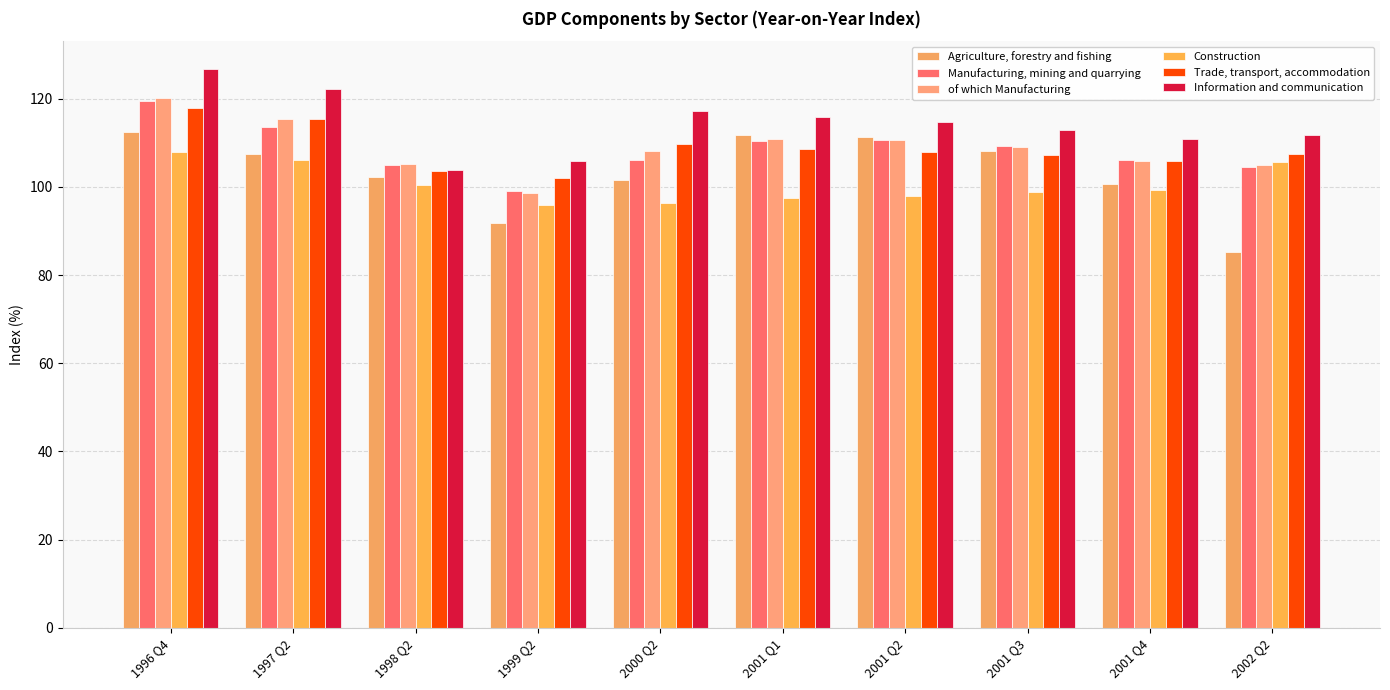

What is the difference between the second highest and second lowest values in the of which Manufacturing series?

10.3